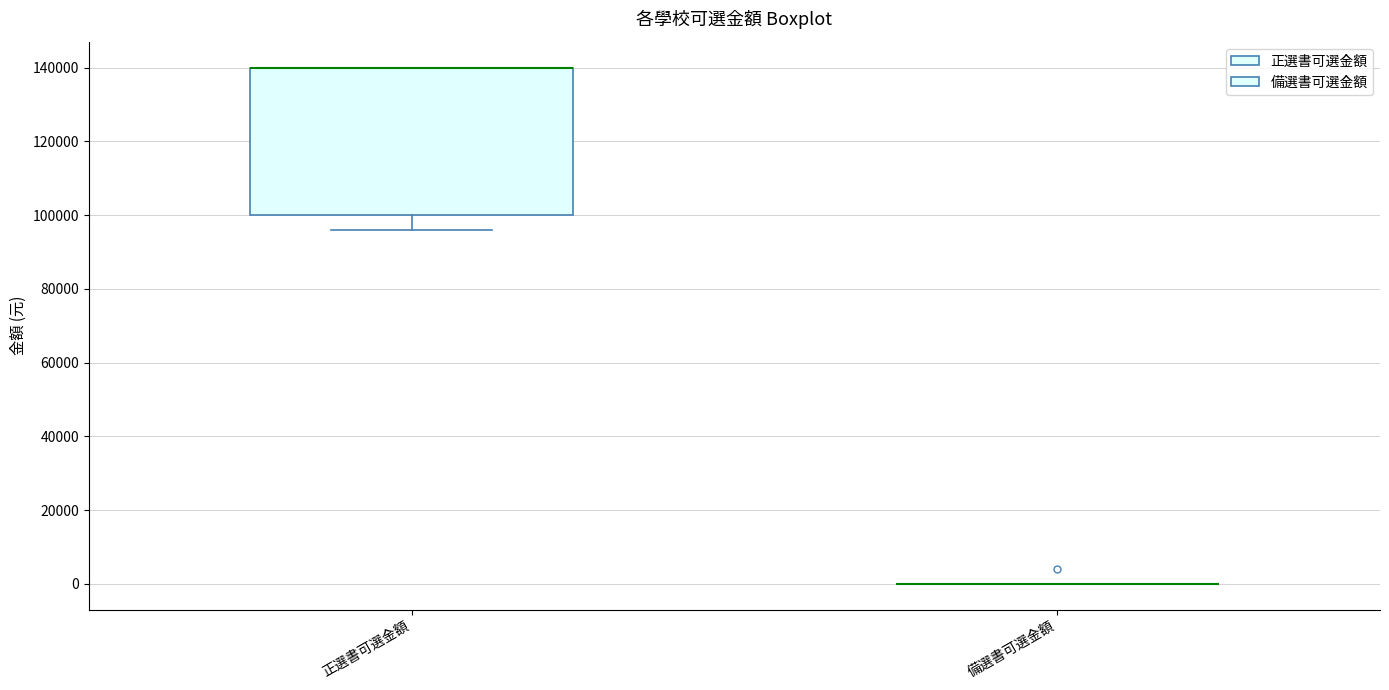

Reading left to right, read every box against the y-axis: the position of its median line, the range the box covers, and the ends of its whiskers. The values are not printed on the chart, so give them approximately, as read against the axis.

正選書可選金額: median 140000 (drawn on the box's upper edge), box 100000 to 140000, whiskers 96000 to 140000
備選書可選金額: box collapsed to a line at 0, whiskers 0 to 0